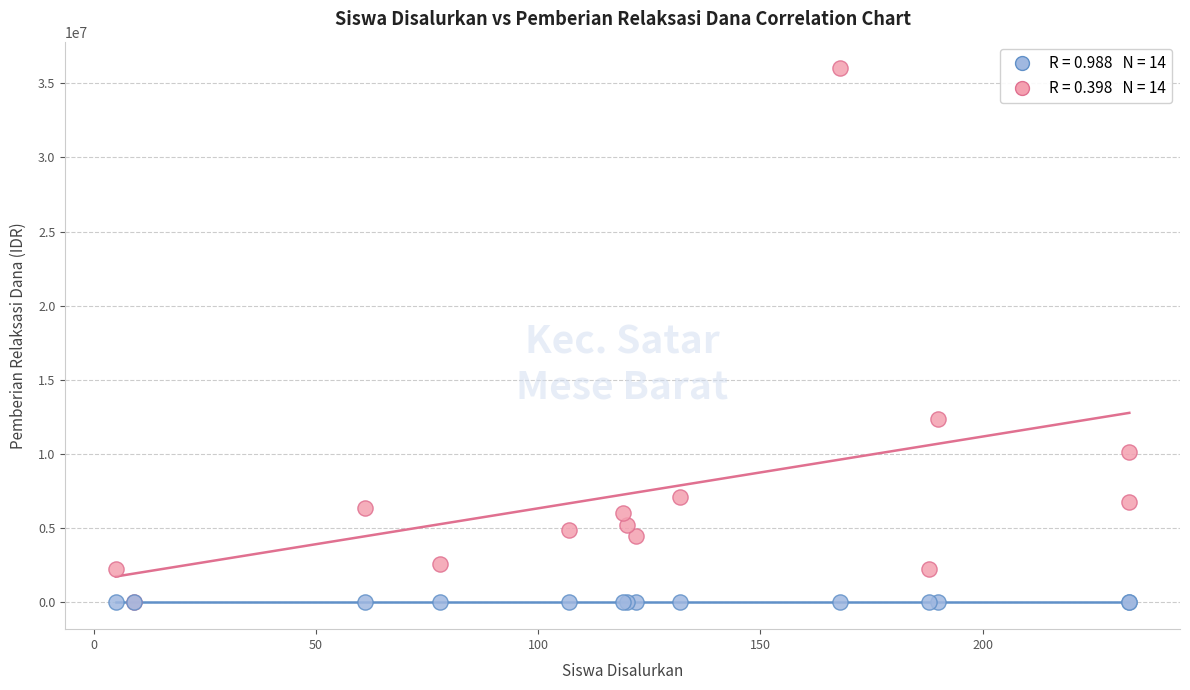

Across all series, what Y value is closest to 18000000?

12375000